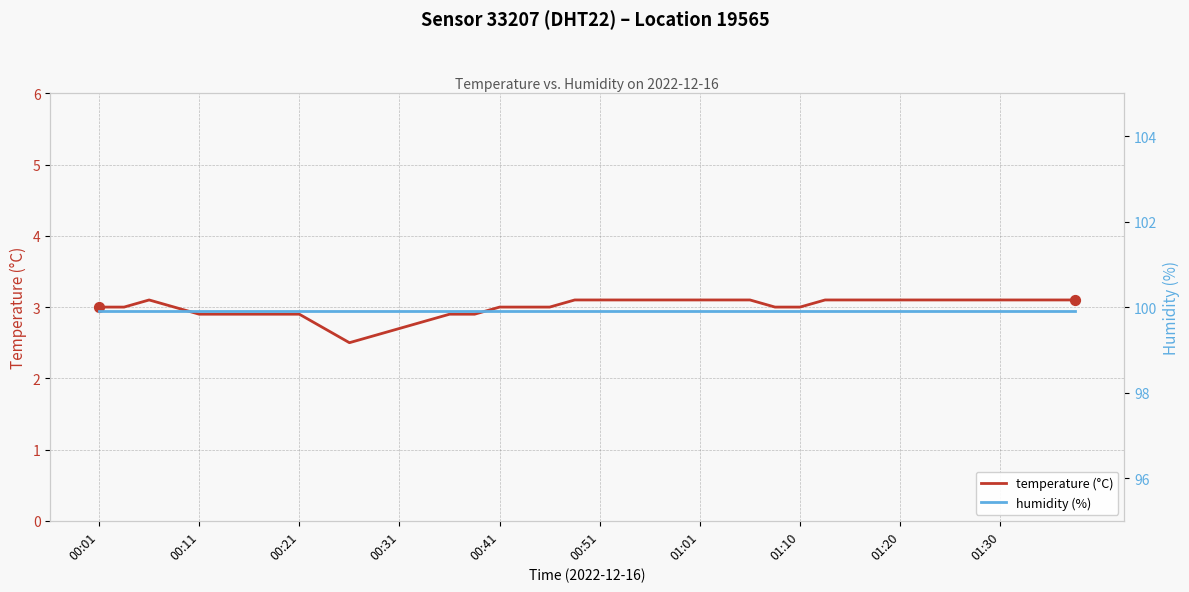

The temperature (°C) series shows 0.9 at 00:21. True or false?

False